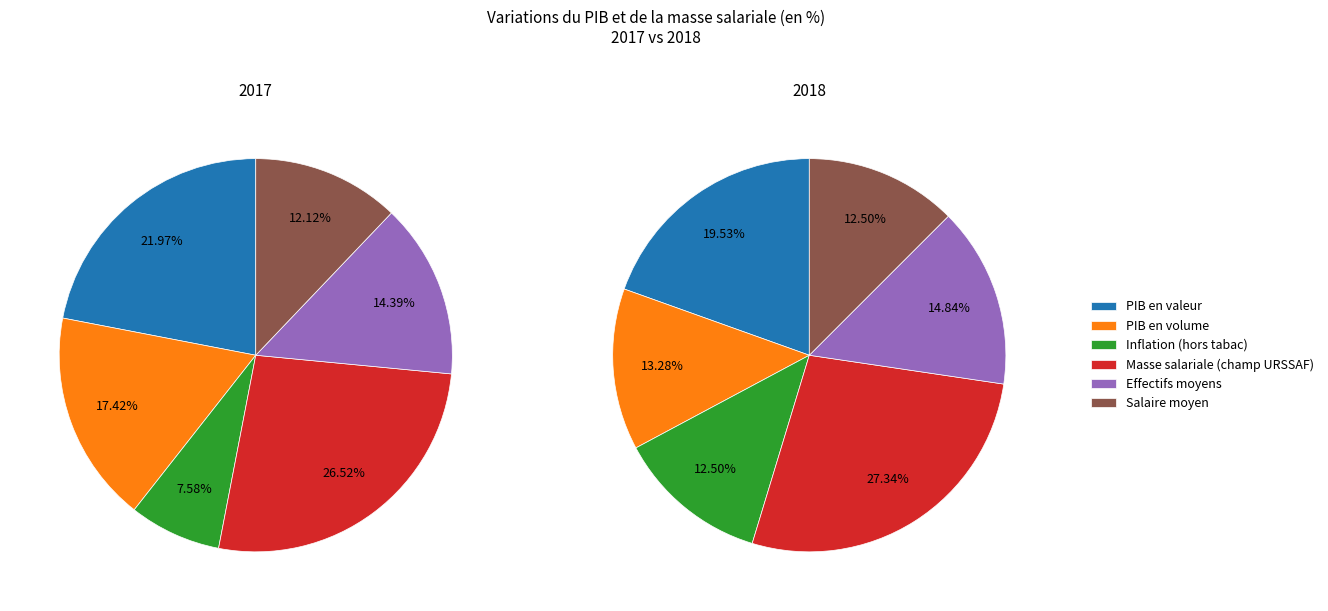

To the nearest percent, what is the combined percentage of Effectifs moyens and Masse salariale (champ URSSAF)?

42%